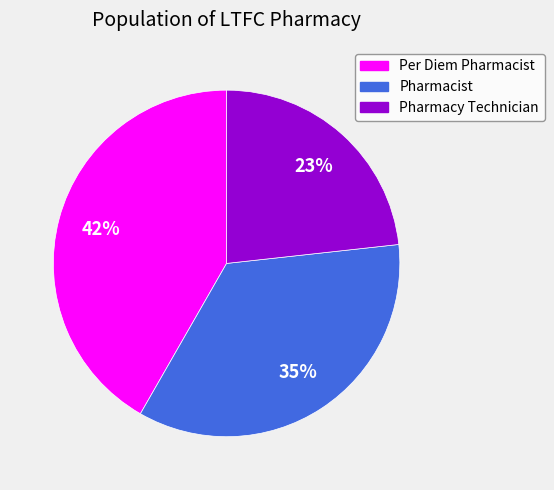

How many slices are in this pie chart?

3